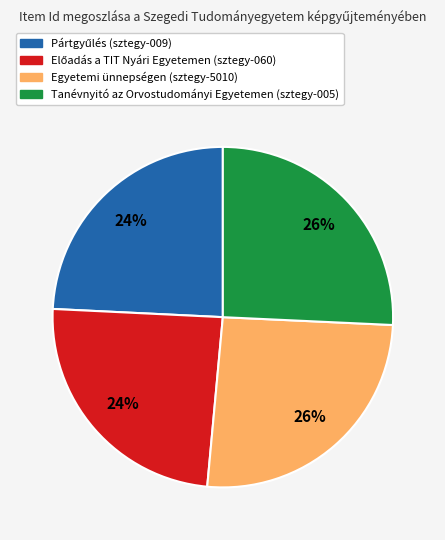

Is the sum of Egyetemi ünnepségen (sztegy-5010) and Tanévnyitó az Orvostudományi Egyetemen (sztegy-005) greater than half?

Yes